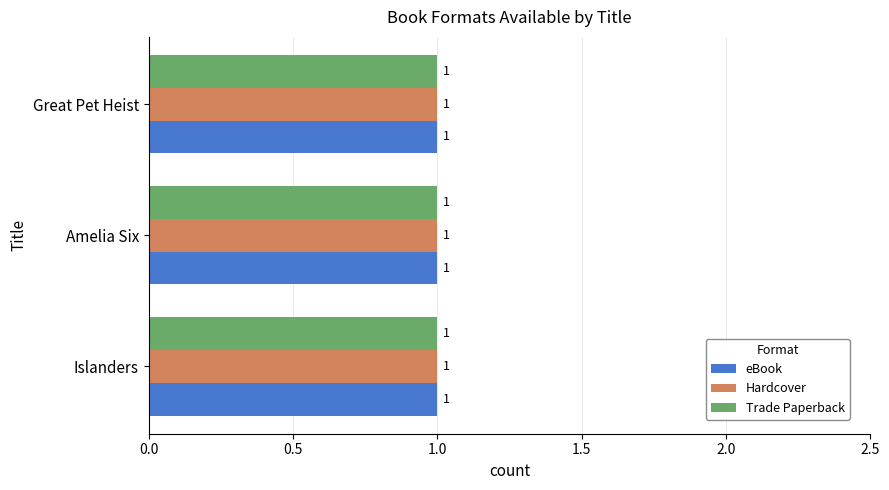

Between Islanders and Great Pet Heist, which series saw the biggest shift?

eBook